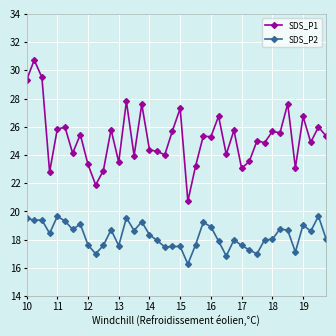

Does the chart have visible grid lines?

Yes